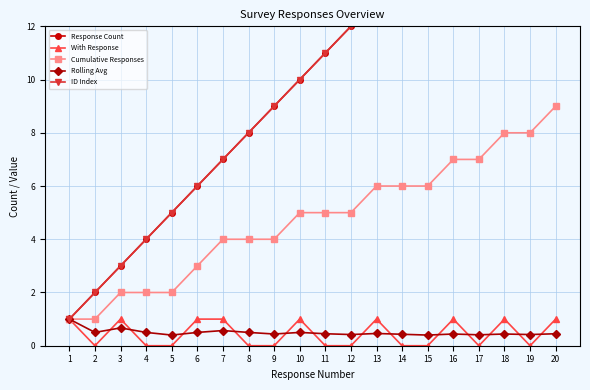

Which series has the largest total across all categories?

Response Count